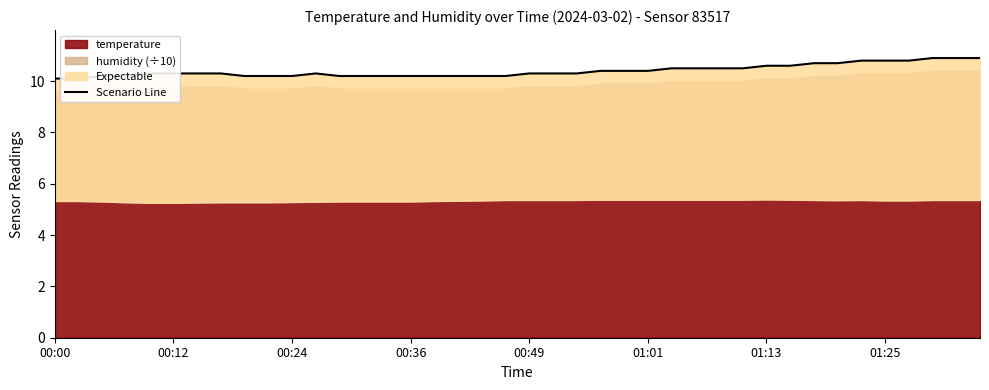

True or false: the data shows 2.2 at 01:25.

False